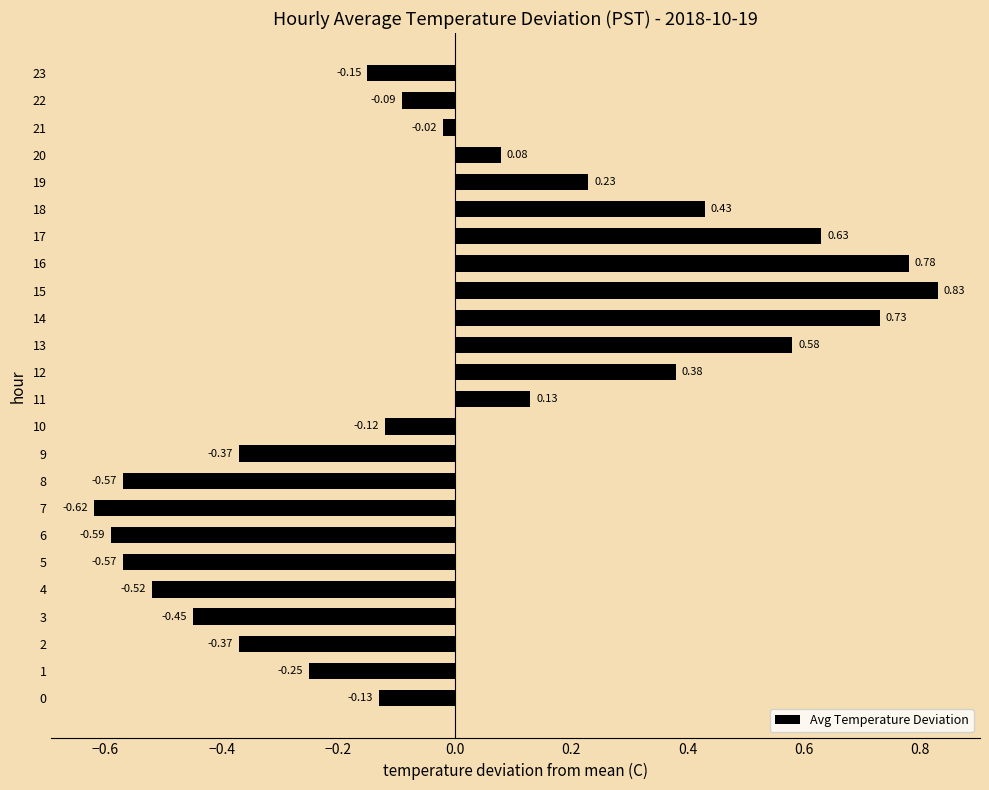

Between 23 and 1, which is larger?

23